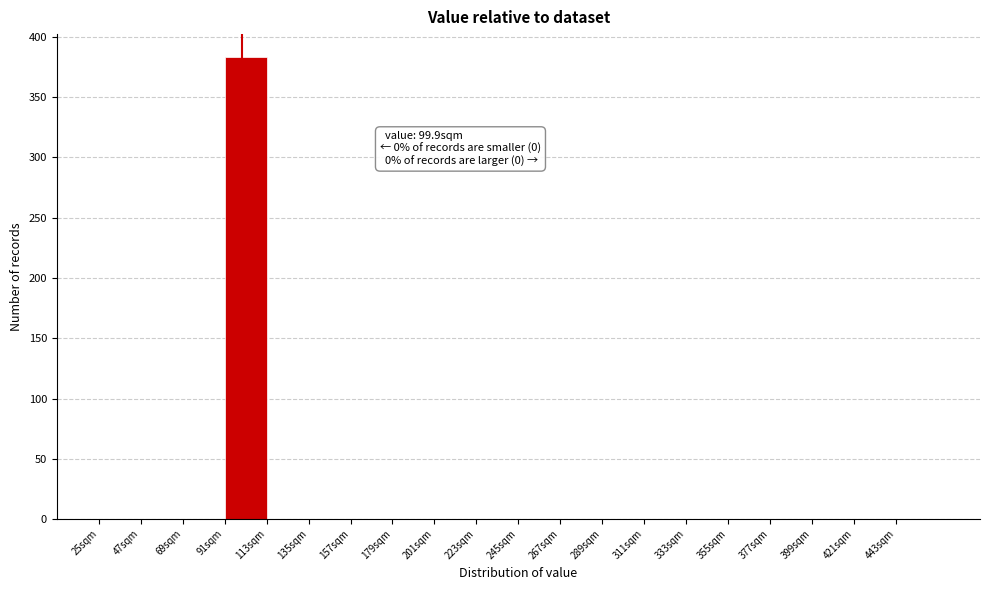

Which range on the x-axis has the tallest bar?

91 to 113